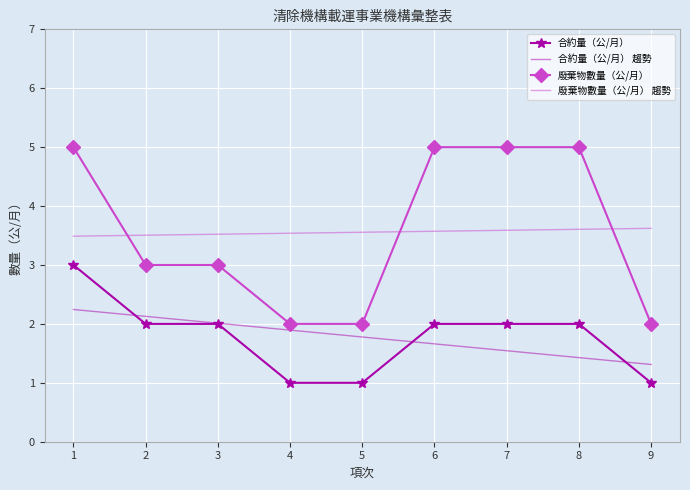

What is the sum of the 廢棄物數量（公/月） 趨勢 values at 9 and 2?

7.1